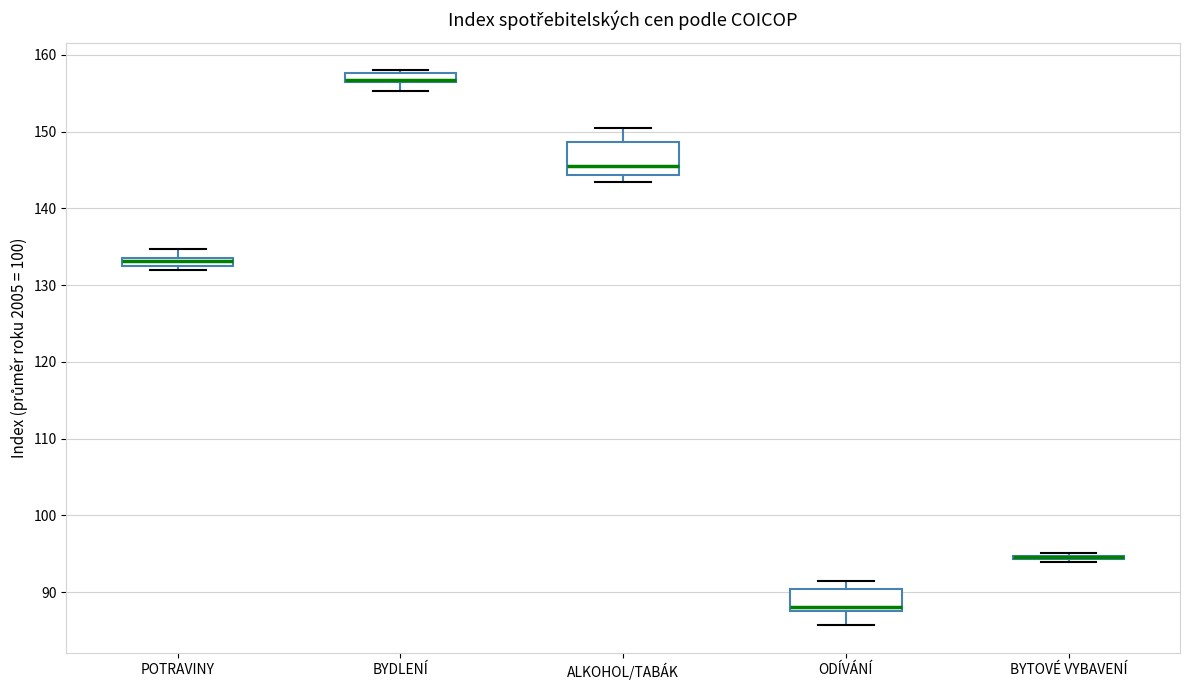

Where does the upper whisker of the box for ODÍVÁNÍ end on the y-axis? The values are not printed on the chart, so give them approximately, as read against the axis.

92